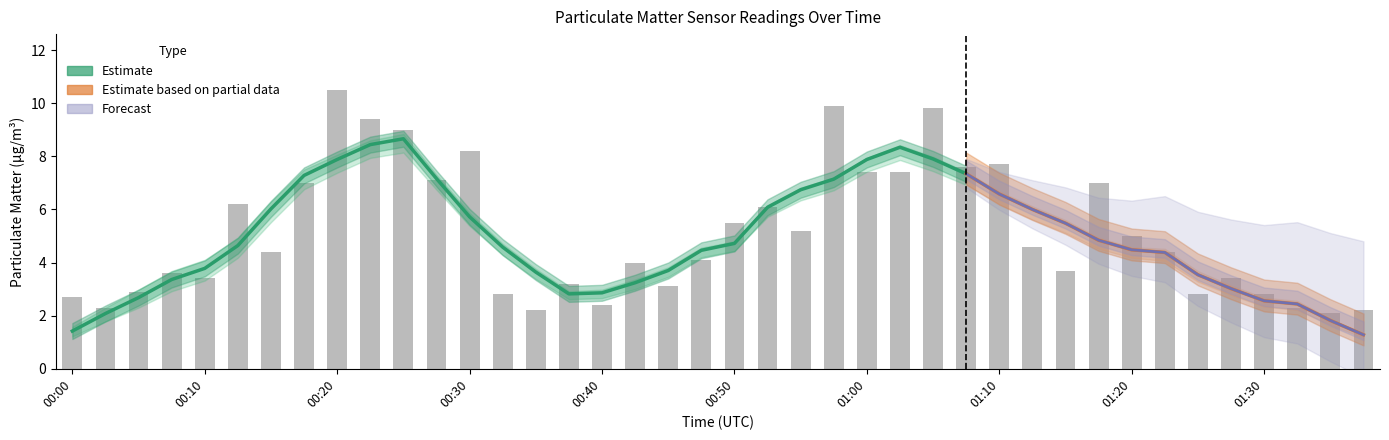

Is the value of P4 at 01:22 greater than the value of P2 at 01:30?

Yes